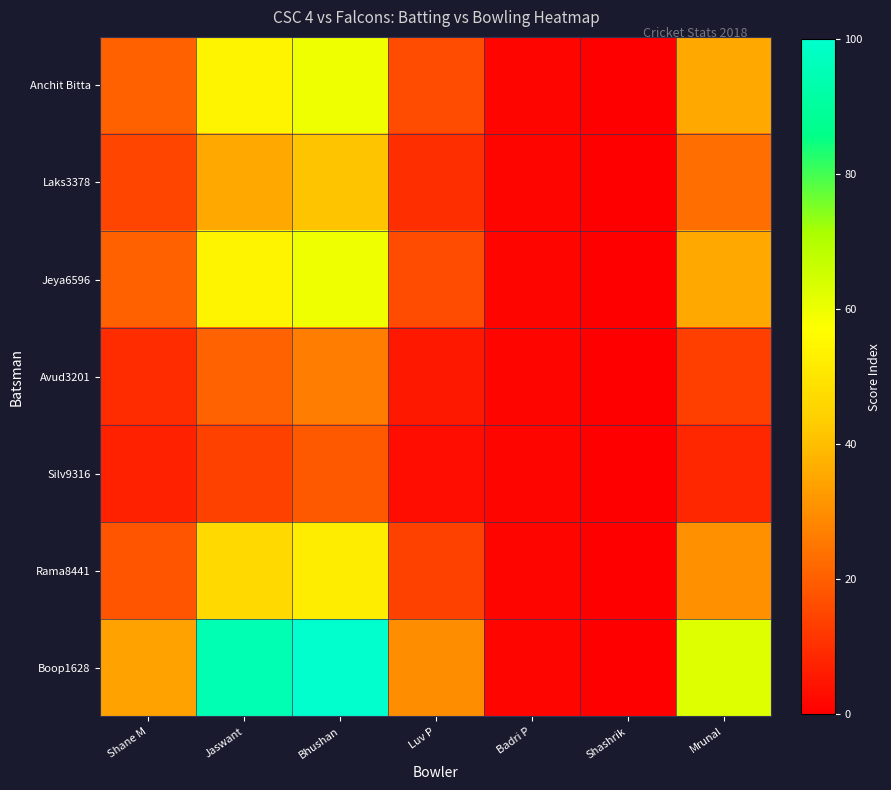

Between Jaswant and Shashrik, which series saw the biggest shift?

Boop1628